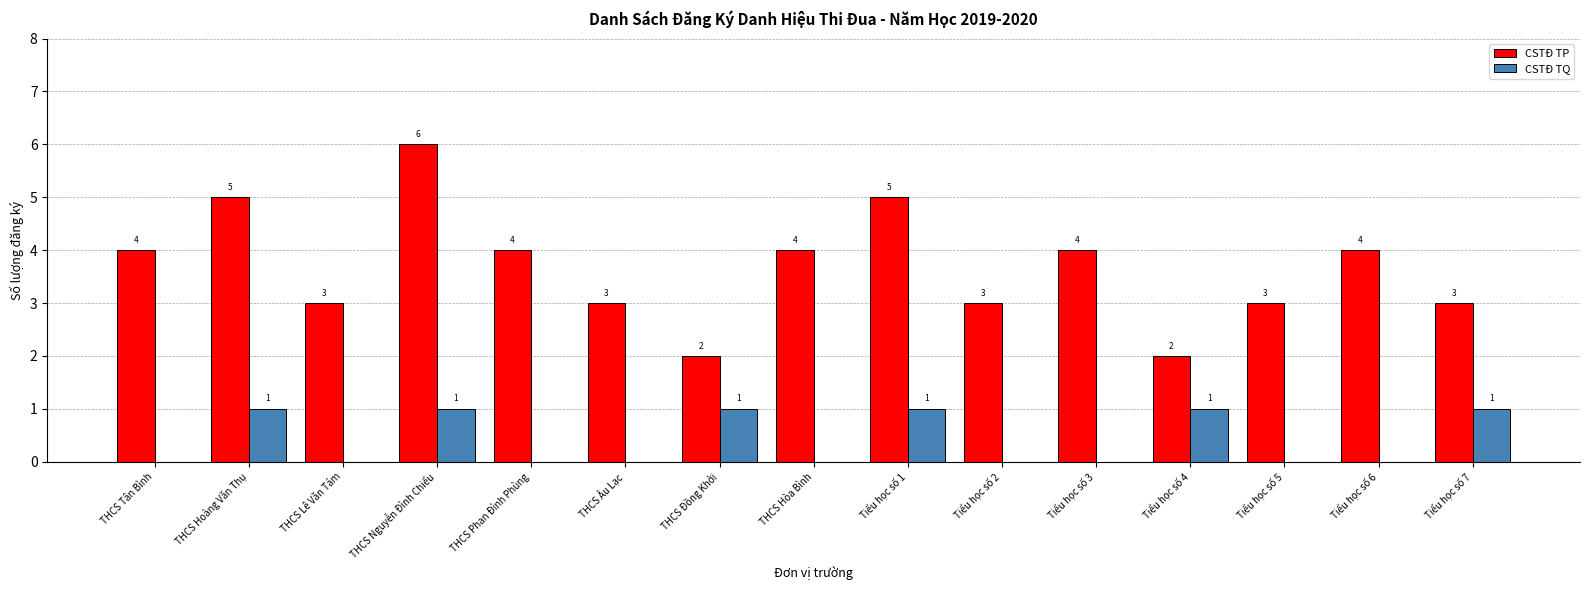

Count the number of categories in the chart.

15